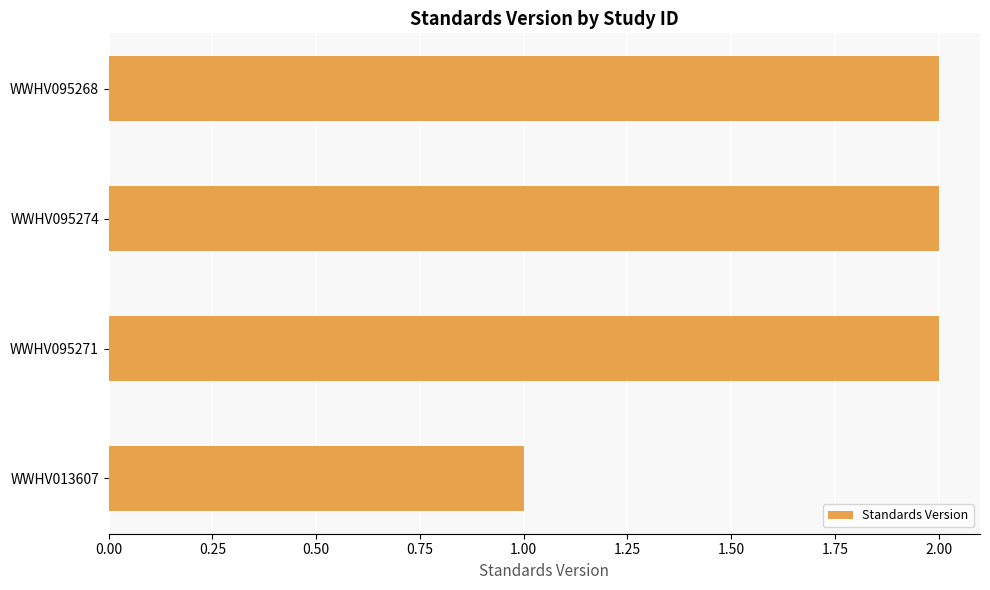

What is the ratio of the value at WWHV095271 to the value at WWHV095274?

1.0